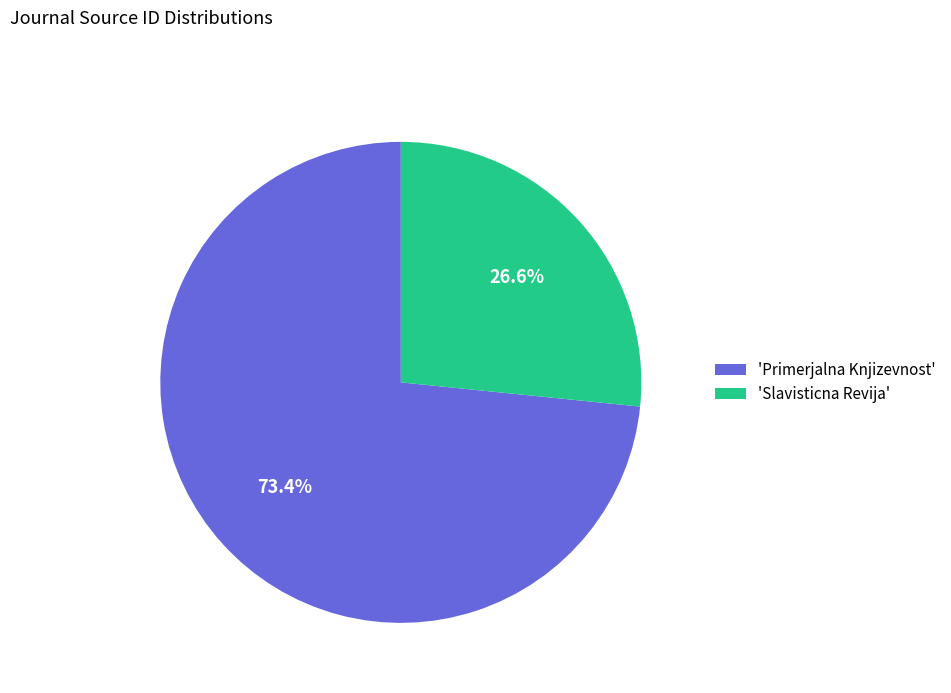

Approximately how many times larger is the value at 'Primerjalna Knjizevnost' compared to 'Slavisticna Revija'?

2.8